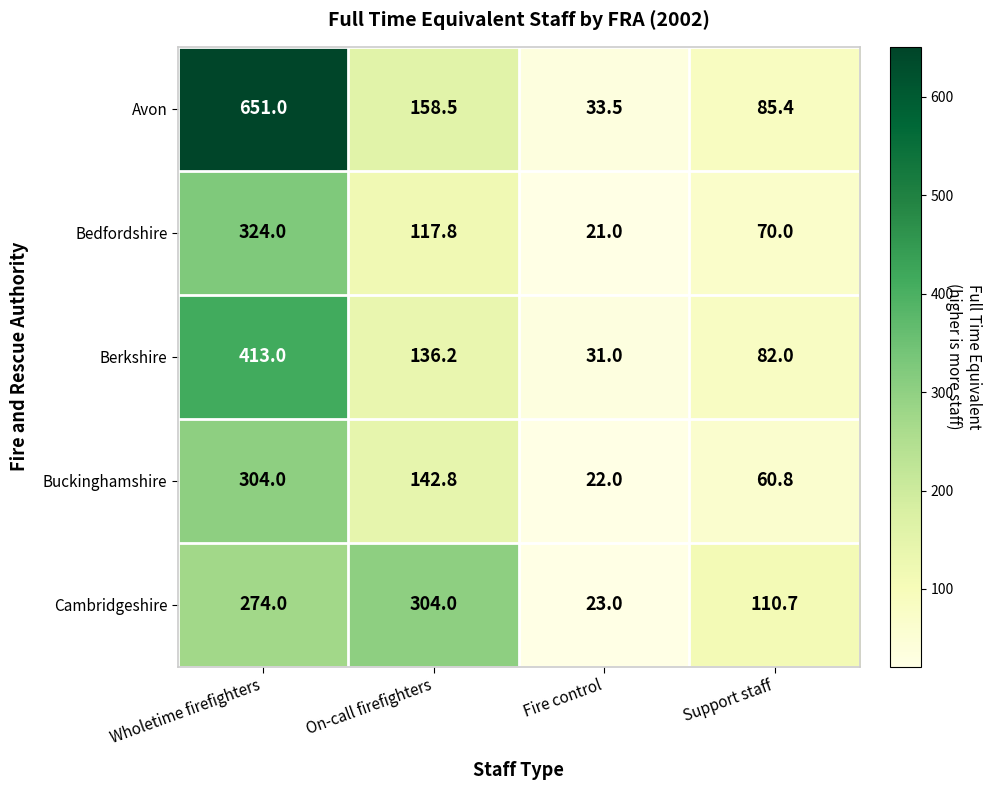

What is the sum of the Bedfordshire values at Support staff and On-call firefighters?

187.8